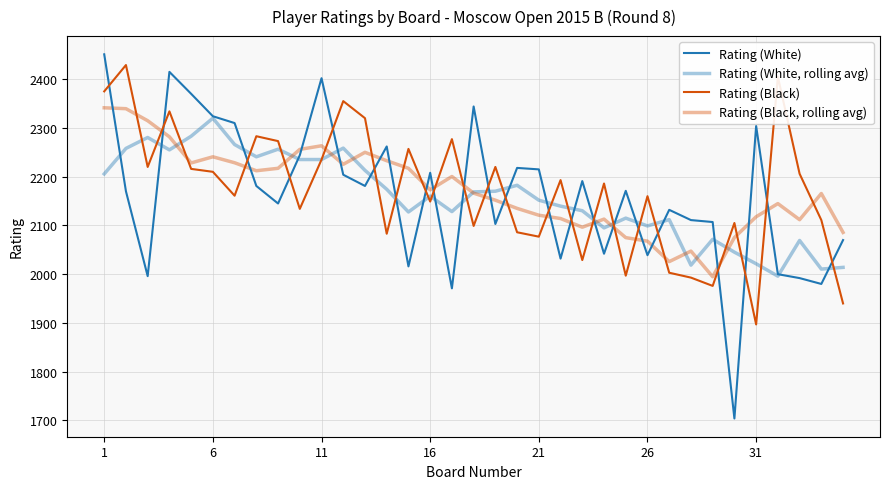

Does the chart have visible grid lines?

Yes